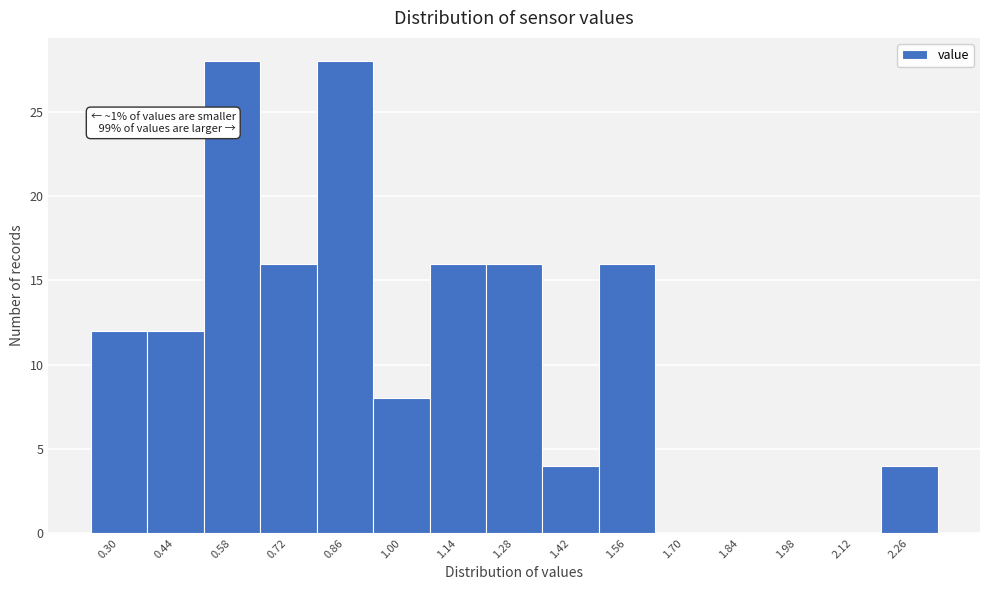

Reading left to right, extract all data points from this chart.

0.30=12	0.44=12	0.58=28	0.72=16	0.86=28	1.00=8	1.14=16	1.28=16	1.42=4	1.56=16	1.70=0	1.84=0	1.98=0	2.12=0	2.26=4